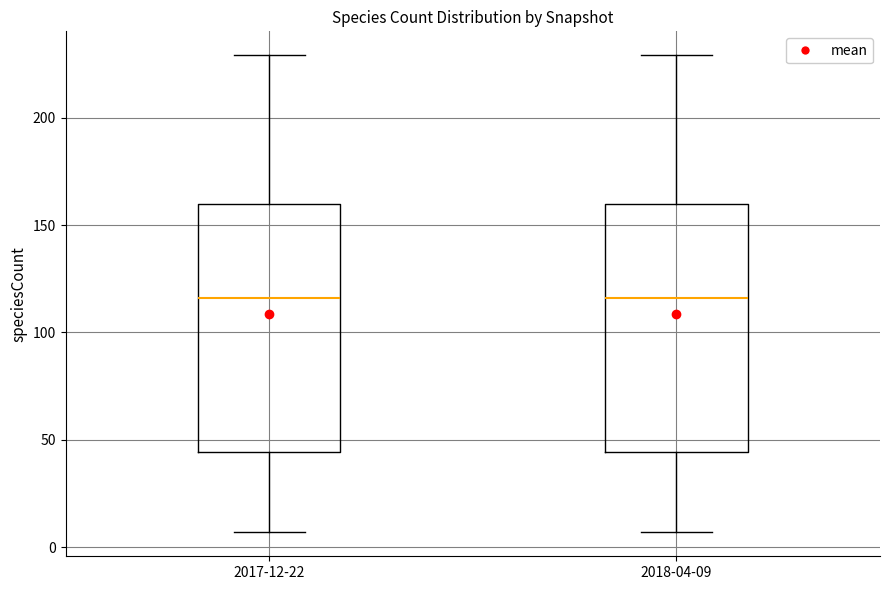

Reading left to right, transcribe this box plot: for each box, give where its median line is, the range the box spans, and where its two whiskers end, as read against the y-axis. The values are not printed on the chart, so give them approximately, as read against the axis.

2017-12-22: median 115, box 45 to 160, whiskers 5 to 230
2018-04-09: median 115, box 45 to 160, whiskers 5 to 230